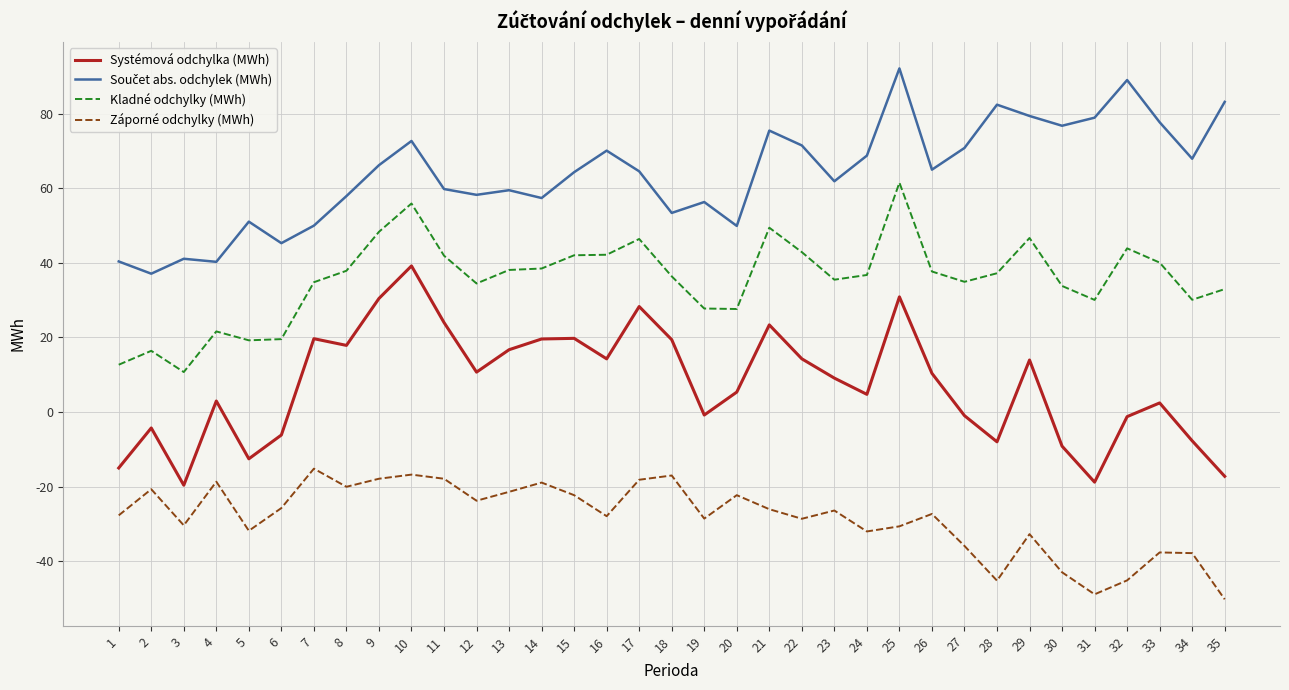

Is it true that Záporné odchylky (MWh) equals -18.6 at 4?

True